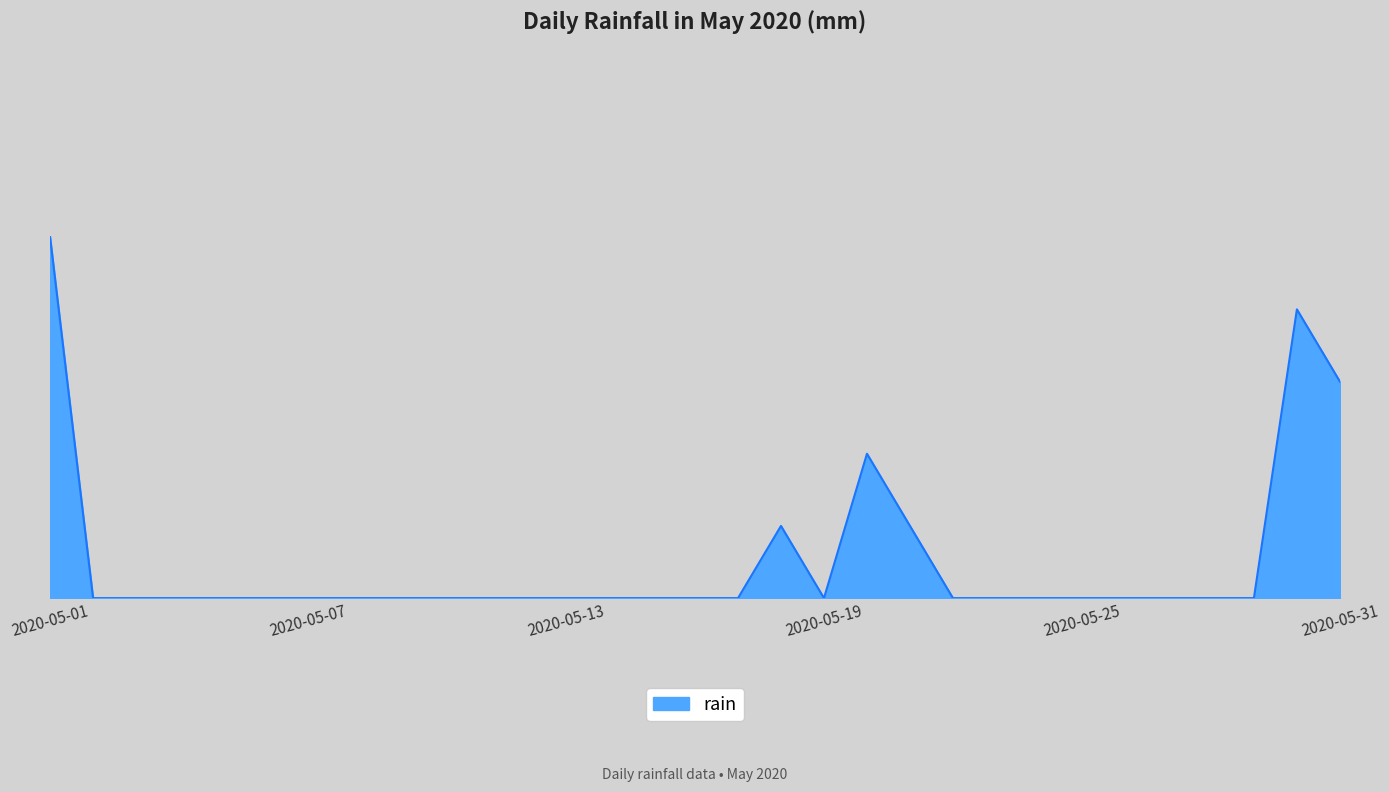

Count the values in the range 0 to 1.

31